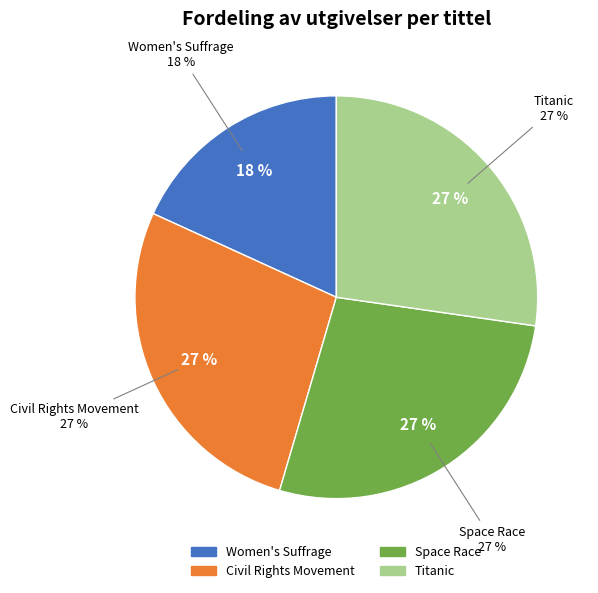

Approximately how many times larger is the value at Civil Rights Movement compared to Space Race?

1.0